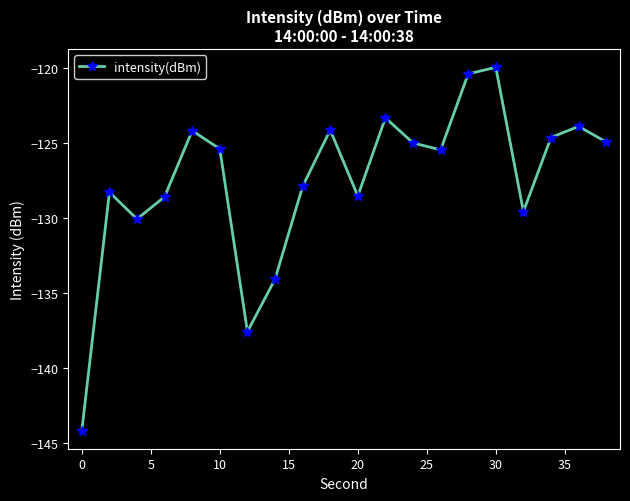

True or false: the data has more than 1 interior local peaks.

True